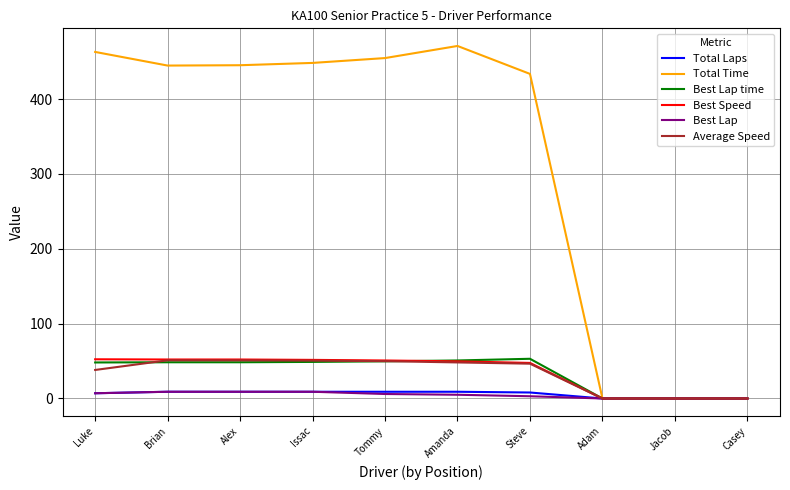

Is this an area chart (filled region under the line)?

No